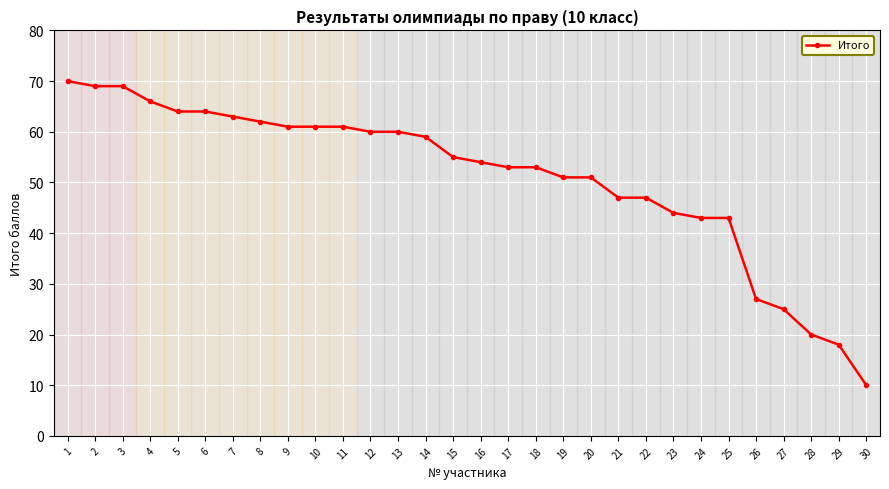

What is the change in value from 1 to 29?

-52